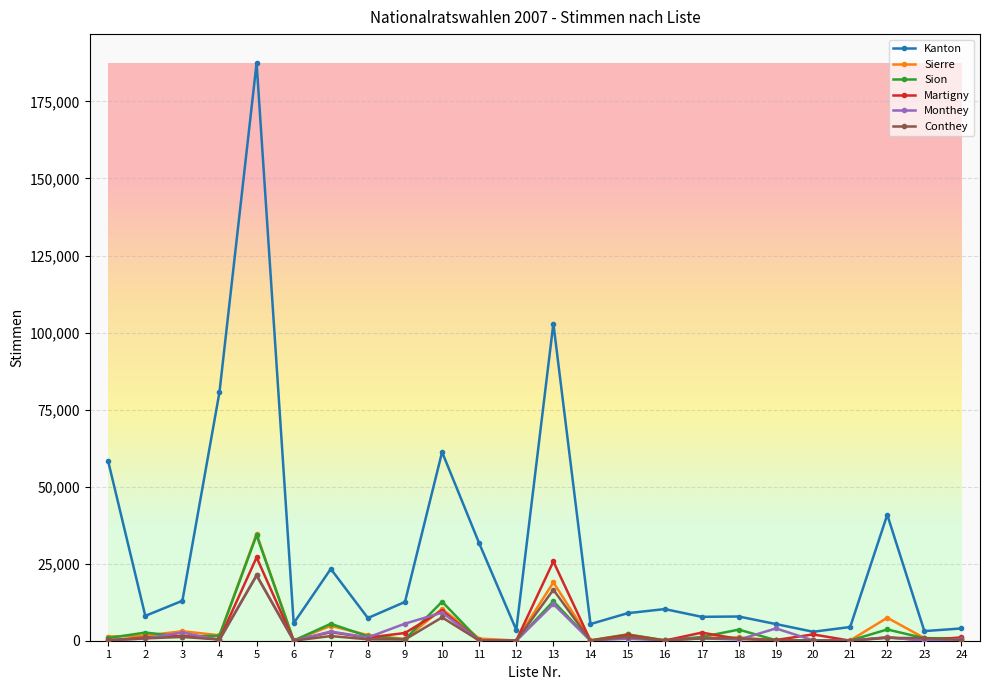

Where is Conthey nearest to the value 10595?

10